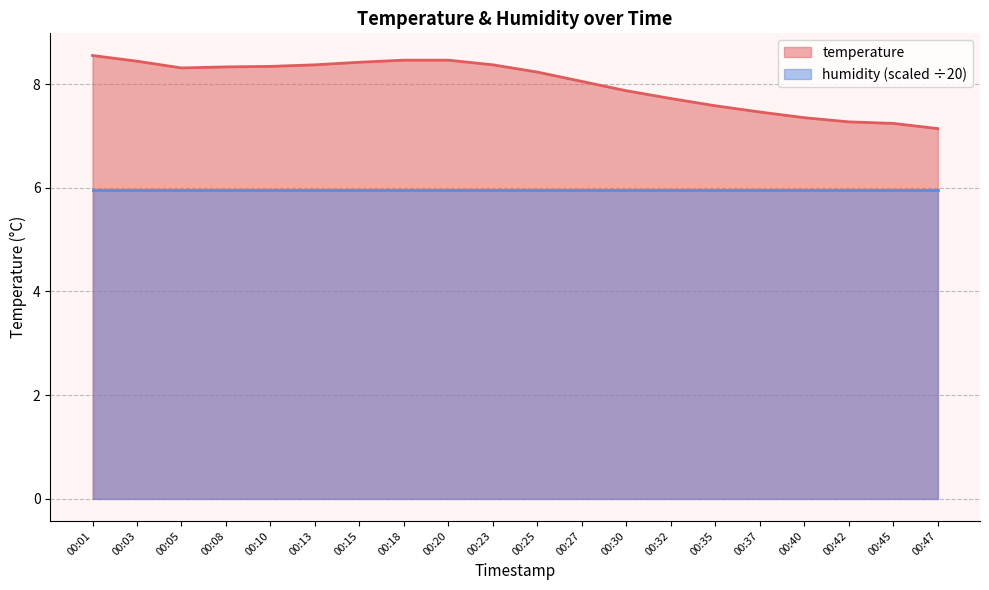

What is the approximate value at 00:27?

8.1